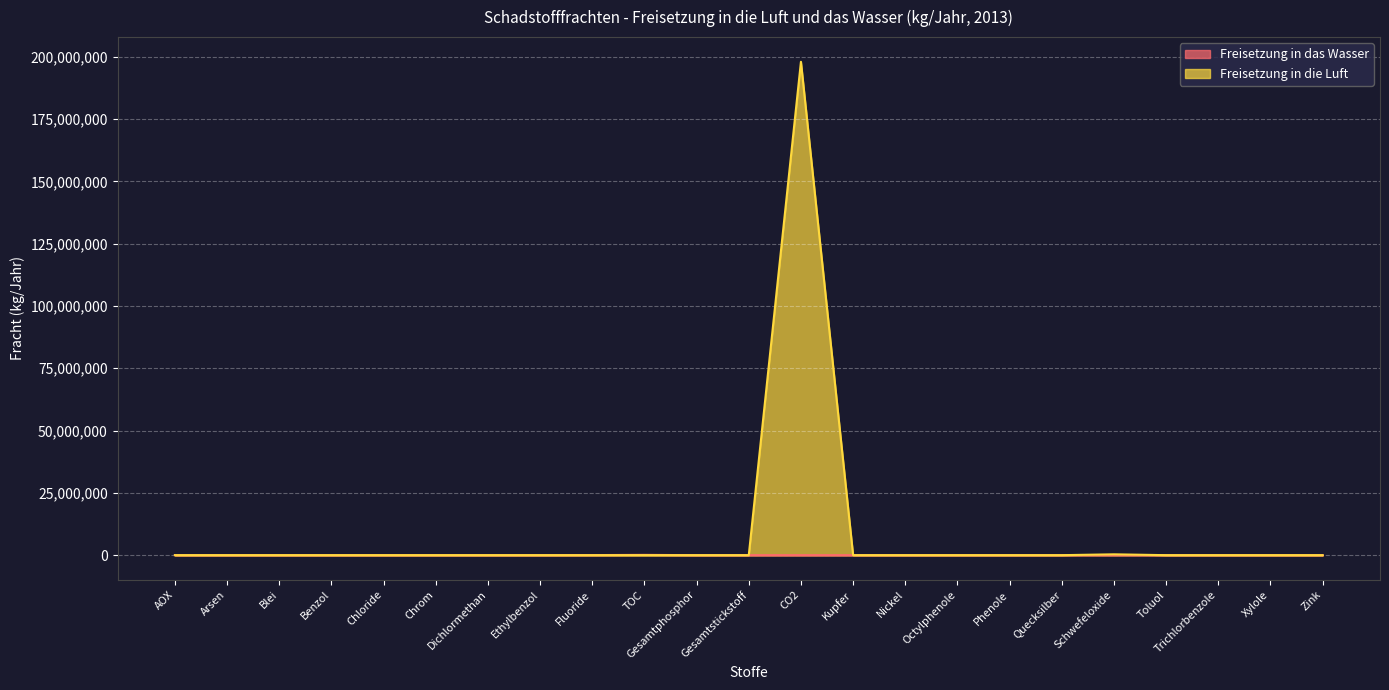

How many lines are shown in the chart?

2